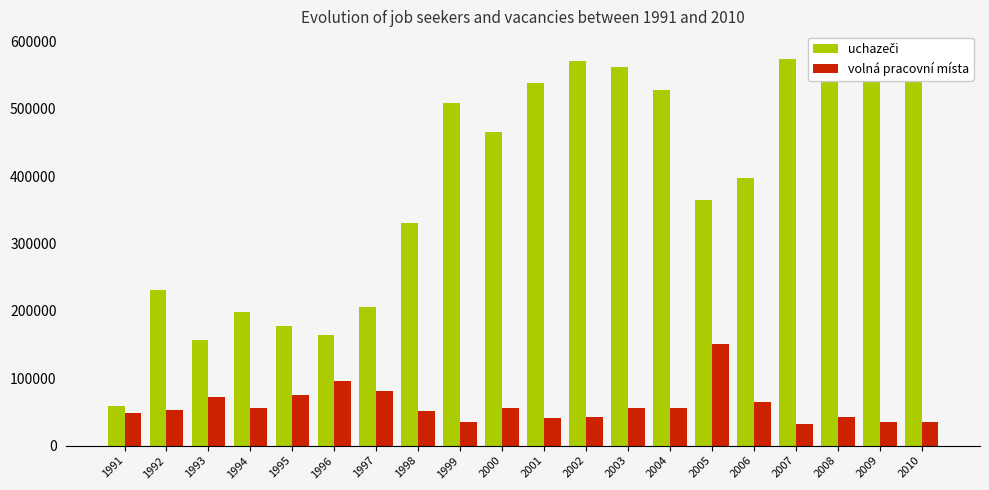

What is the difference between the uchazeči values at 2009 and 2010?

40498